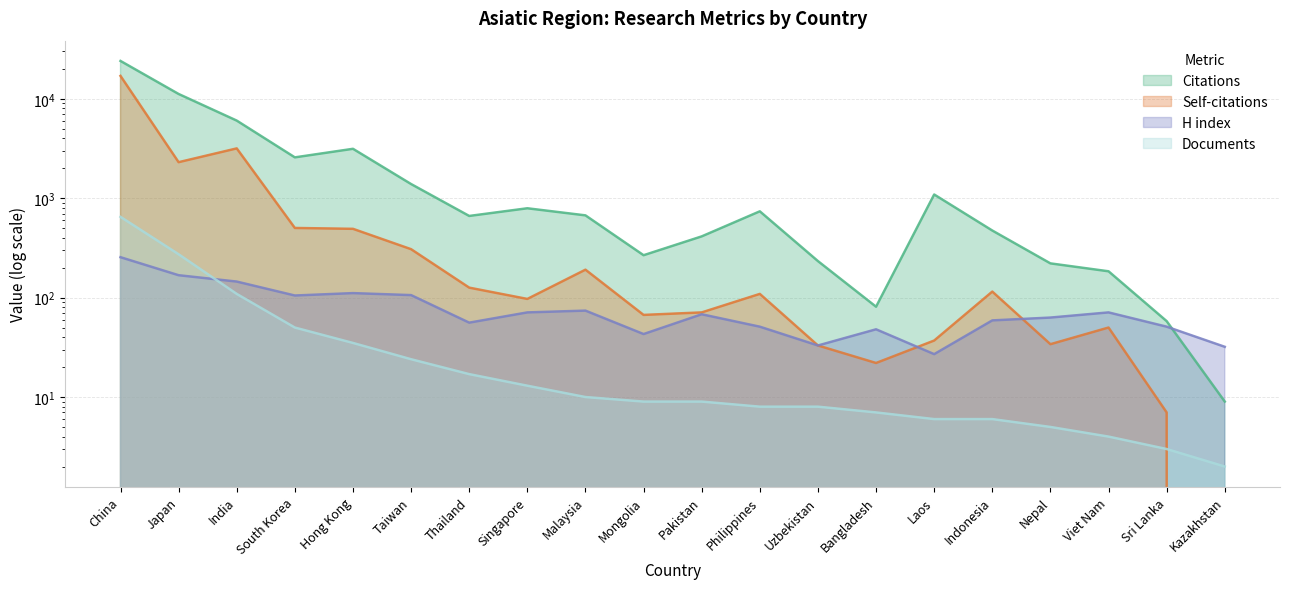

List the series in order of their peak value, lowest first.

H index, Documents, Self-citations, Citations